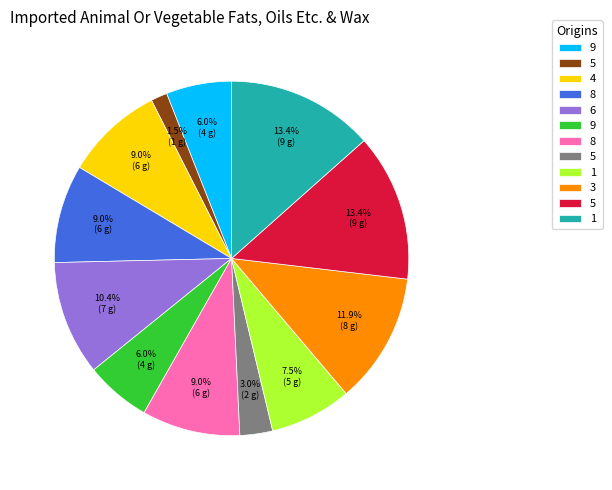

Does any single category account for the majority?

No